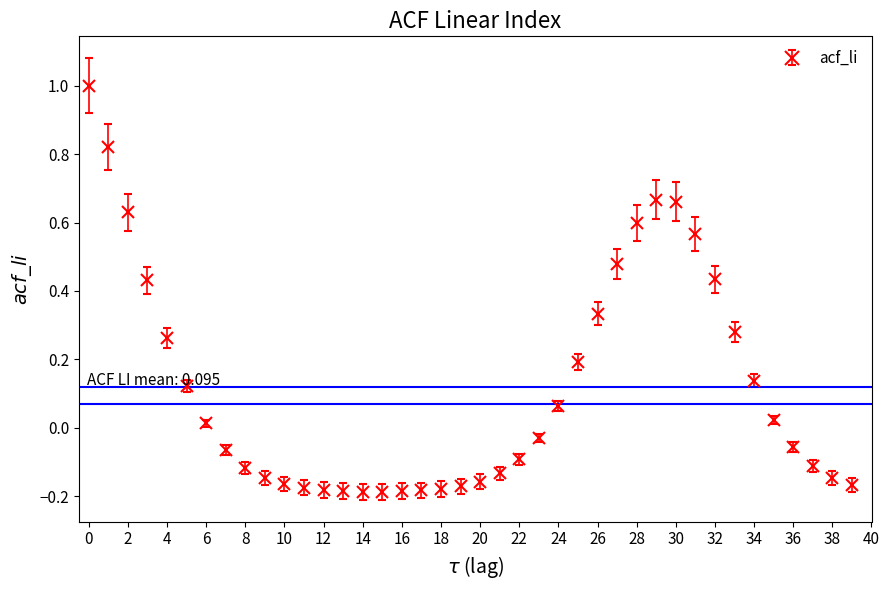

True or false: there are more than 0 points higher than both neighbors.

True